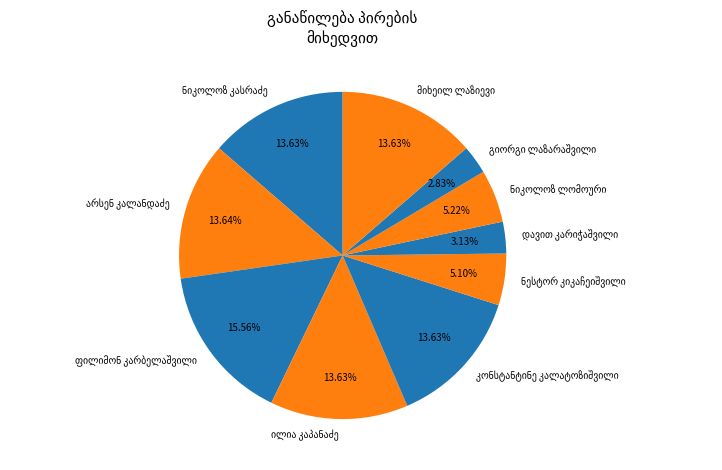

Does any single category account for the majority?

No